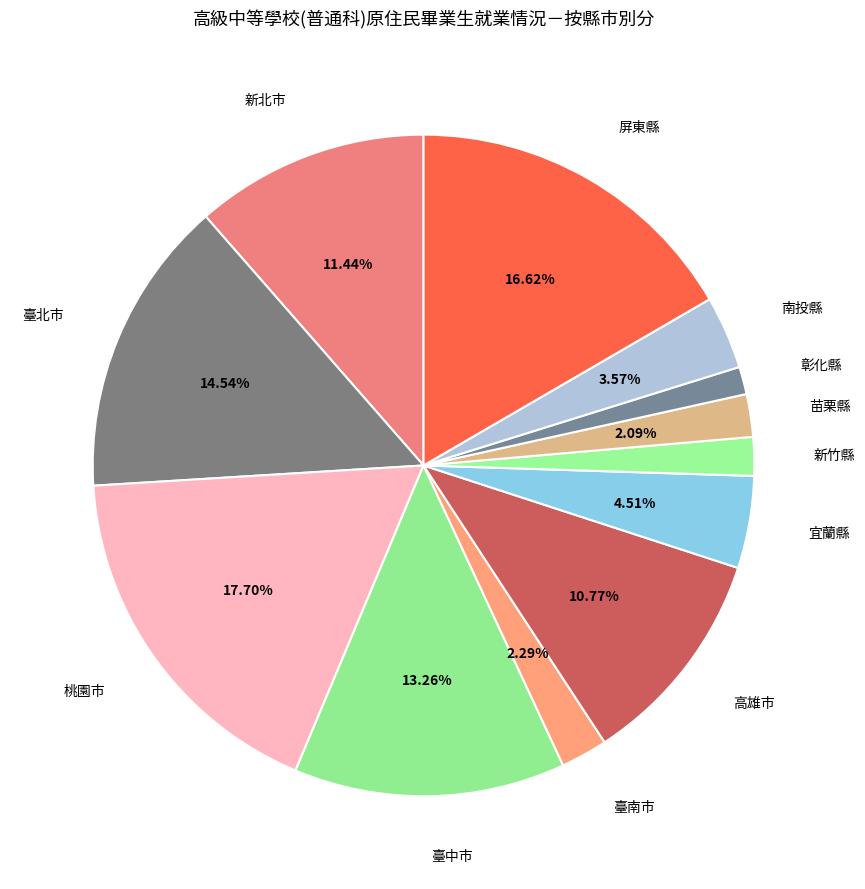

Count the number of slices in the pie.

12